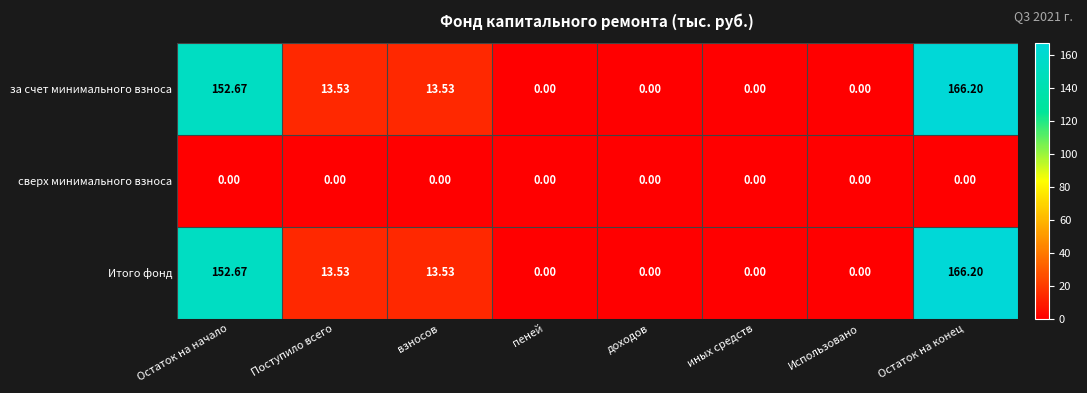

At which category is the sum across all series the highest?

Остаток на конец